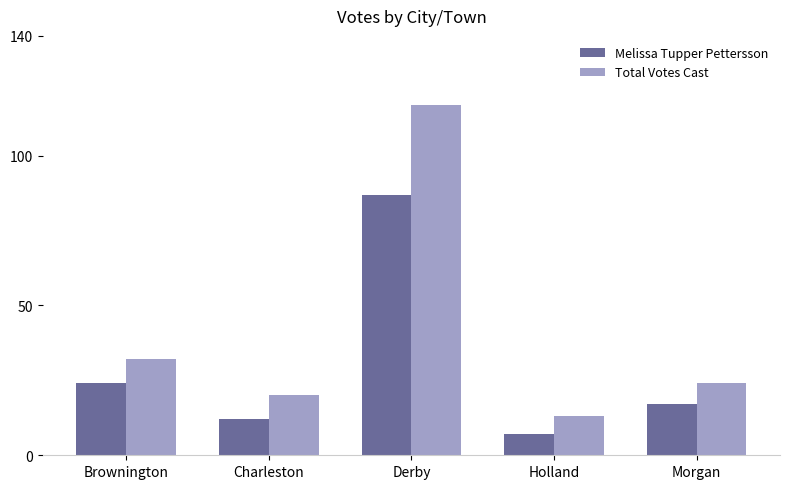

At which label does Total Votes Cast reach its minimum?

Holland